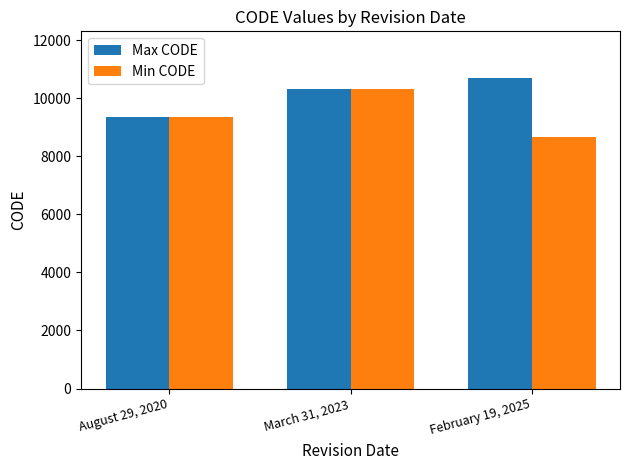

Rank the series by their average value, from highest to lowest.

Max CODE, Min CODE